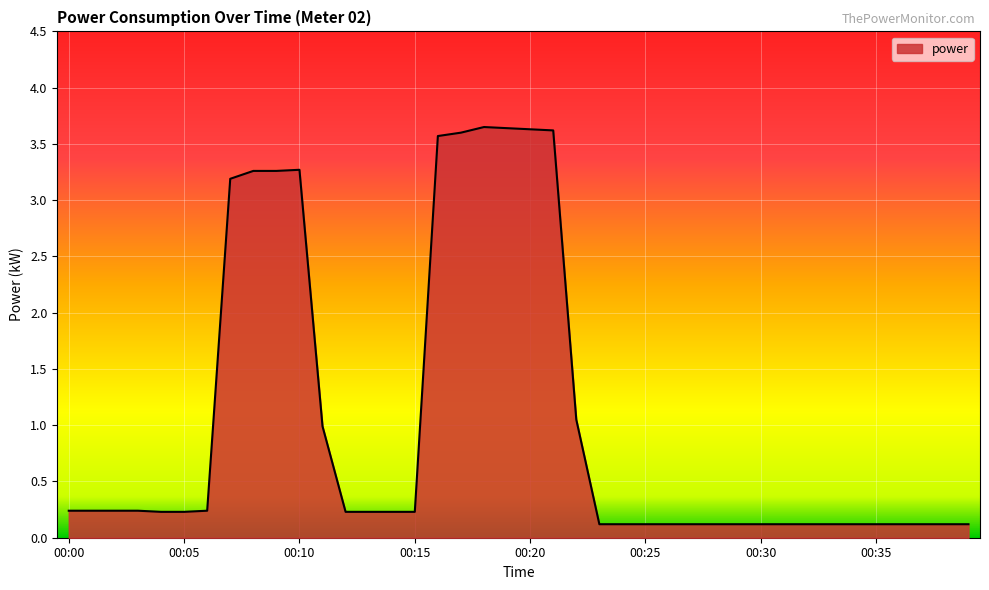

Reading left to right, list all the values displayed in this chart.

0.2	0.2	0.2	0.2	0.2	0.2	0.2	3.2	3.3	3.3	3.3	1.0	0.2	0.2	0.2	0.2	3.6	3.6	3.6	3.6	3.6	3.6	1.1	0.1	0.1	0.1	0.1	0.1	0.1	0.1	0.1	0.1	0.1	0.1	0.1	0.1	0.1	0.1	0.1	0.1